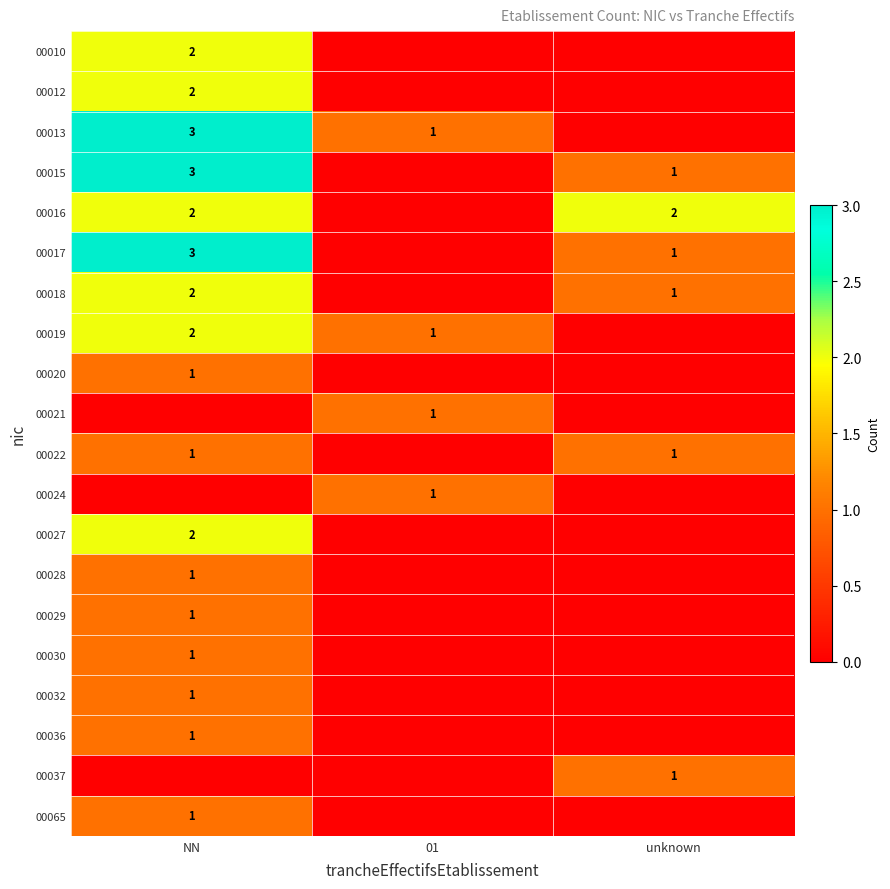

The value of 00015 at NN is 4. True or false?

False